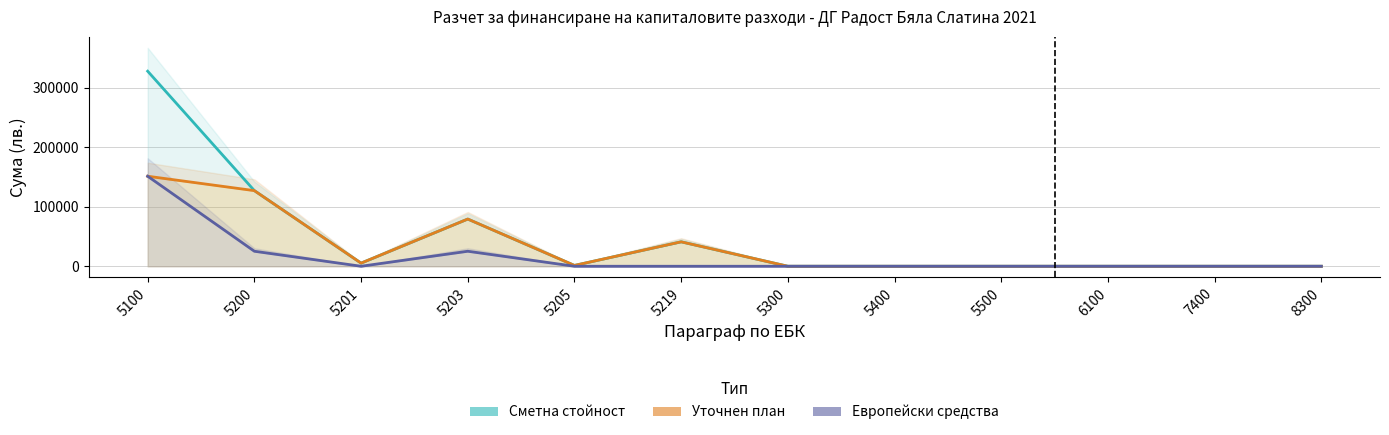

What are all the series names shown in the legend?

Сметна стойност (линия), Уточнен план (линия), Европейски средства (линия)